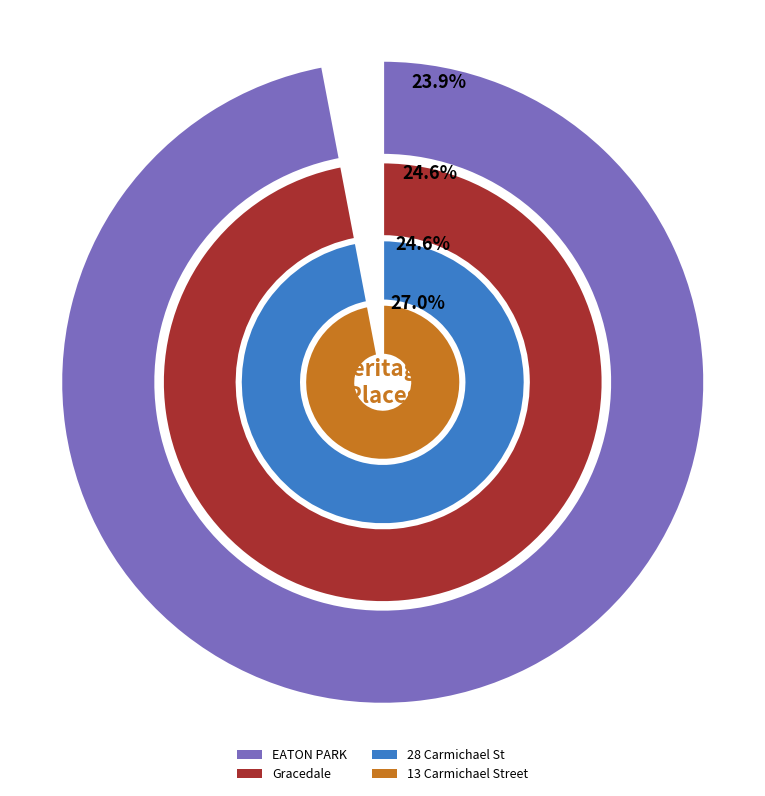

What portion of the pie excludes 13 Carmichael Street?

73.0%